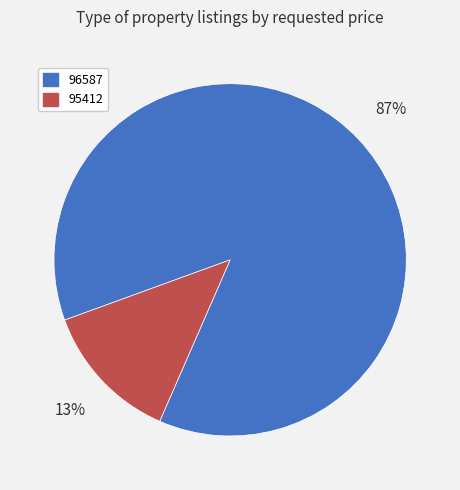

To the nearest percent, what portion does 95412 represent?

13%